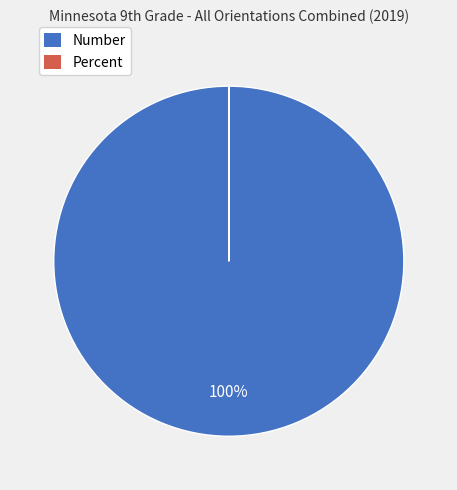

To the nearest percent, what percentage of the pie is Number?

100%